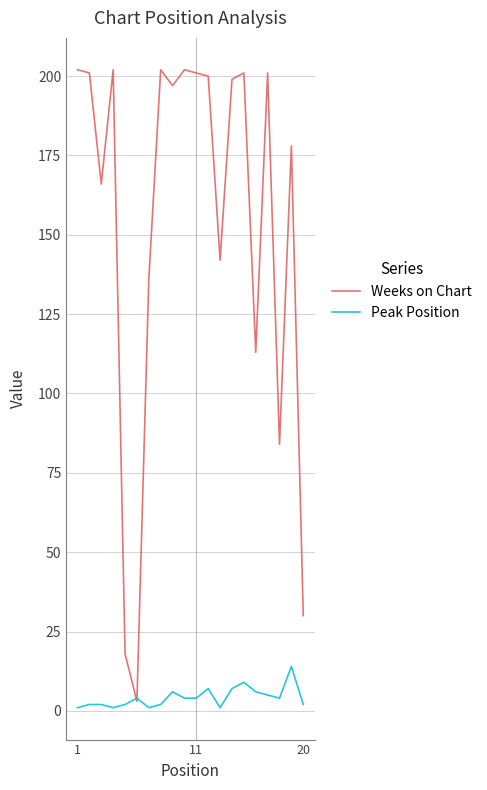

How many intersections are there between Peak Position and Weeks on Chart?

2